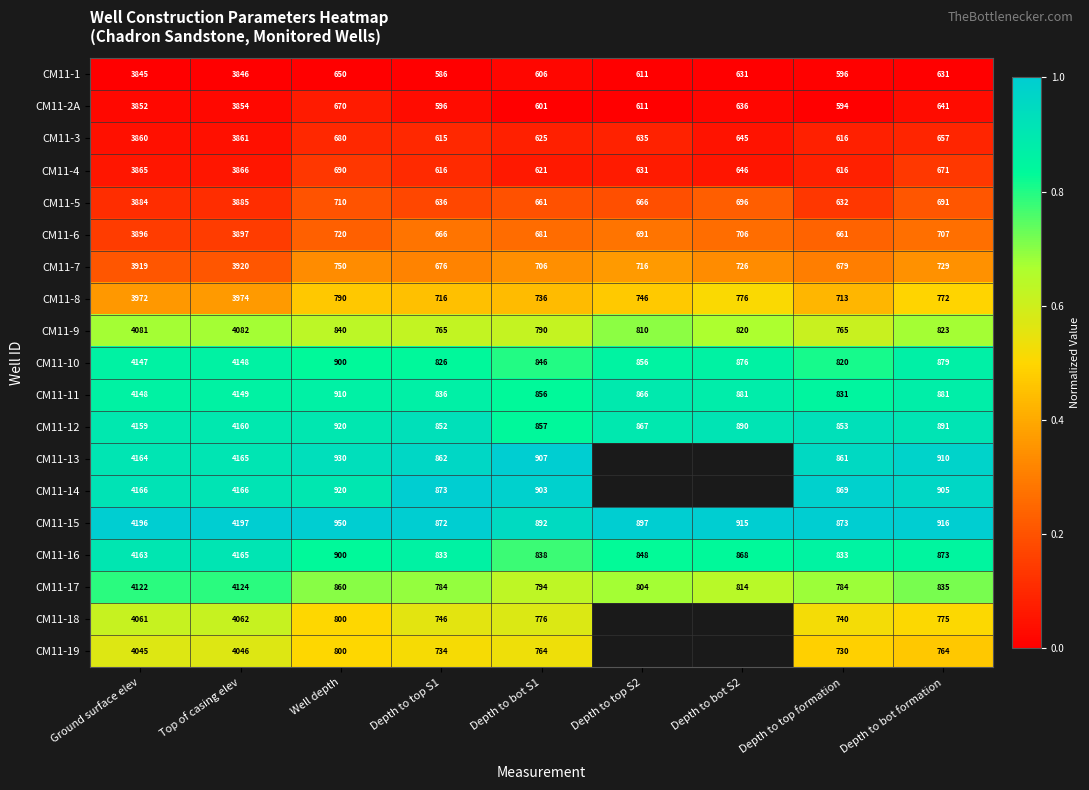

What is the spread (max minus min) of values at Depth to bot S1?

306